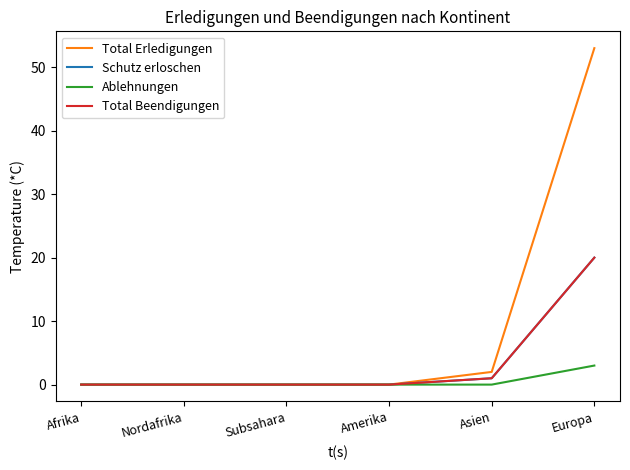

How many lines are shown in the chart?

4